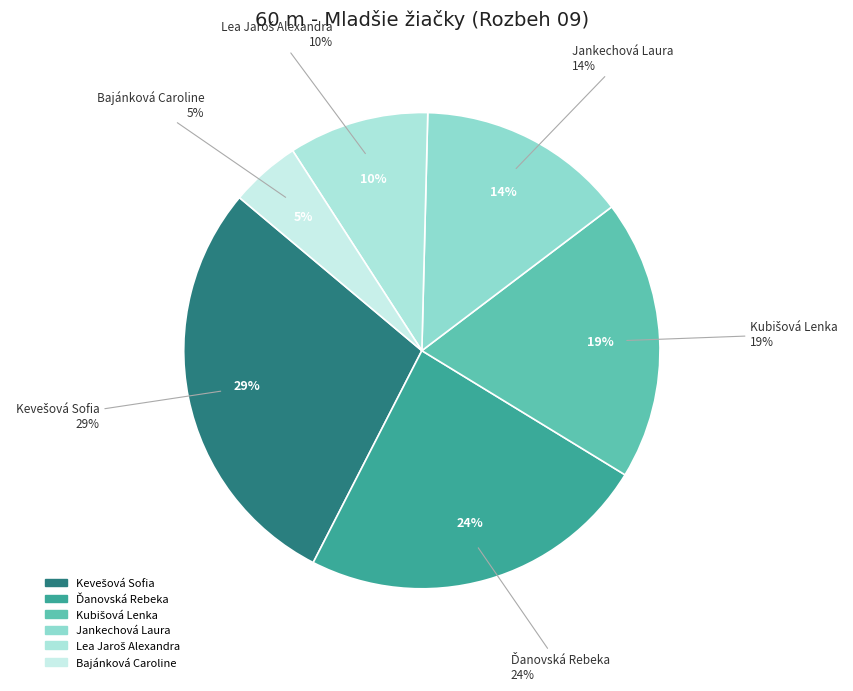

To the nearest percent, what is the average slice percentage?

17%